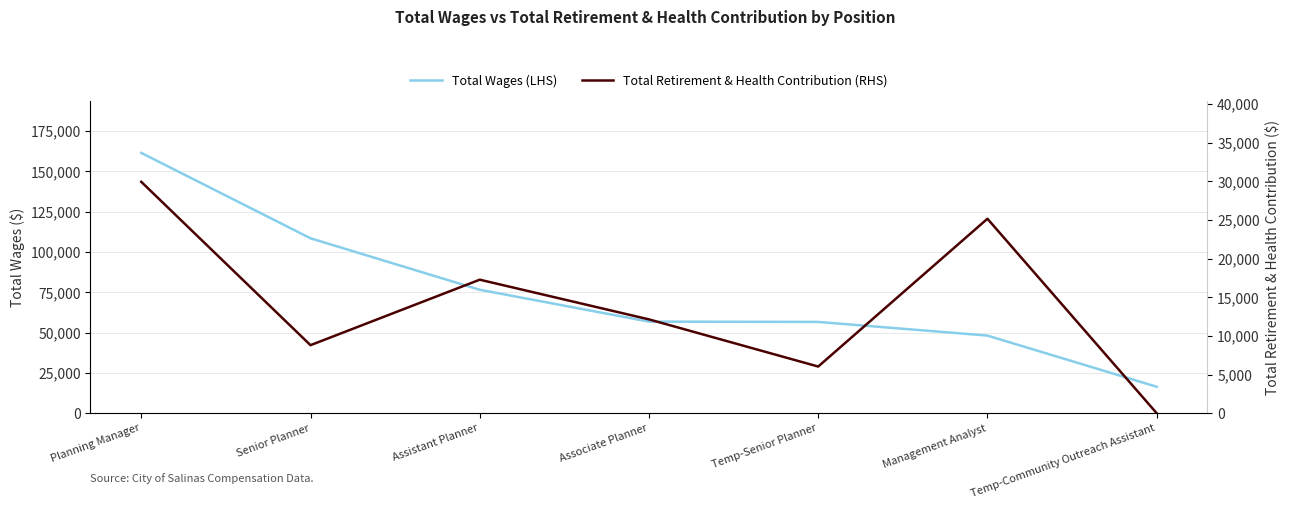

Reading right to left, transcribe all the data shown in this chart.

Total Wages (LHS): Temp-Community Outreach Assistant=16410	Management Analyst=48138	Temp-Senior Planner=56621	Associate Planner=56808	Assistant Planner=76563	Senior Planner=108504	Planning Manager=161473
Total Retirement & Health Contribution (RHS): Temp-Community Outreach Assistant=0	Management Analyst=25168	Temp-Senior Planner=6037	Associate Planner=12140	Assistant Planner=17279	Senior Planner=8804	Planning Manager=29948